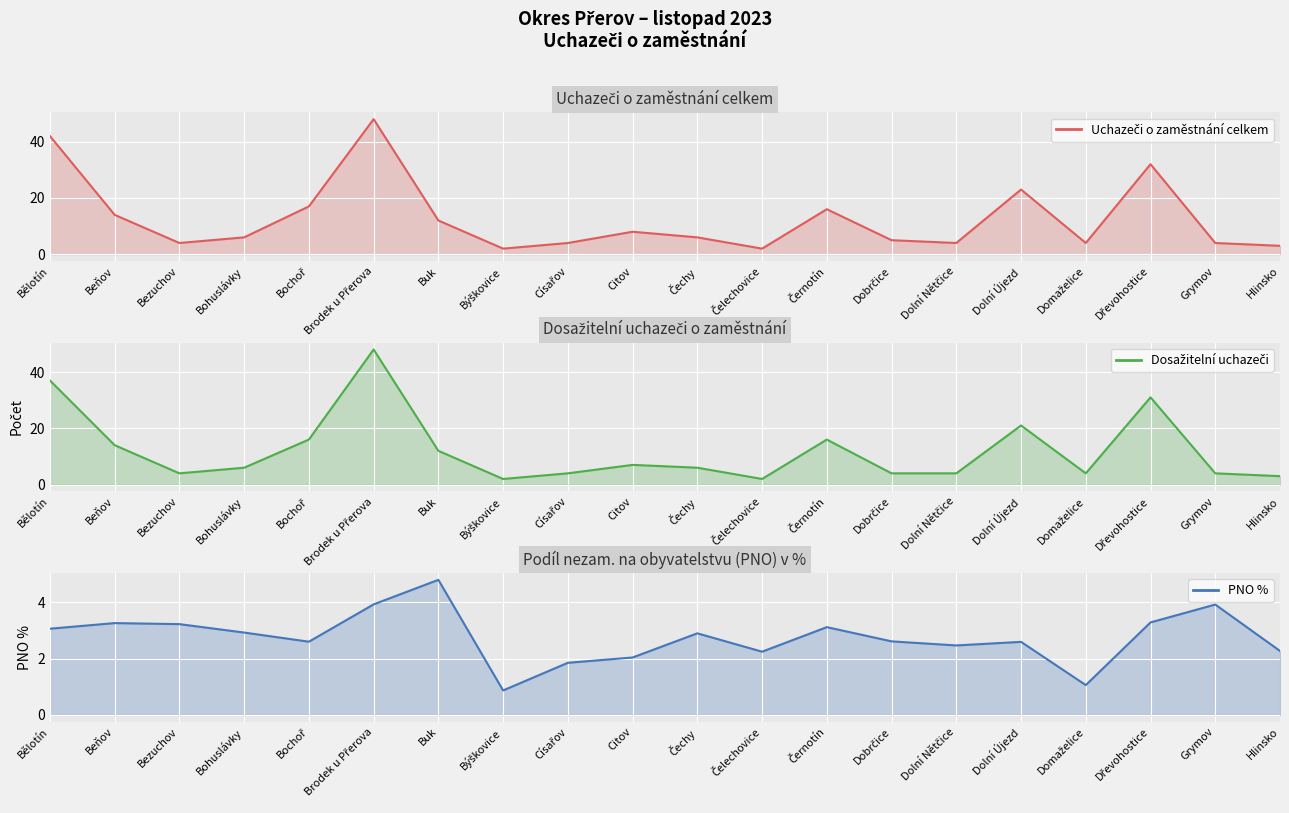

True or false: PNO % has a value of 2.6 at Dobrčice.

True